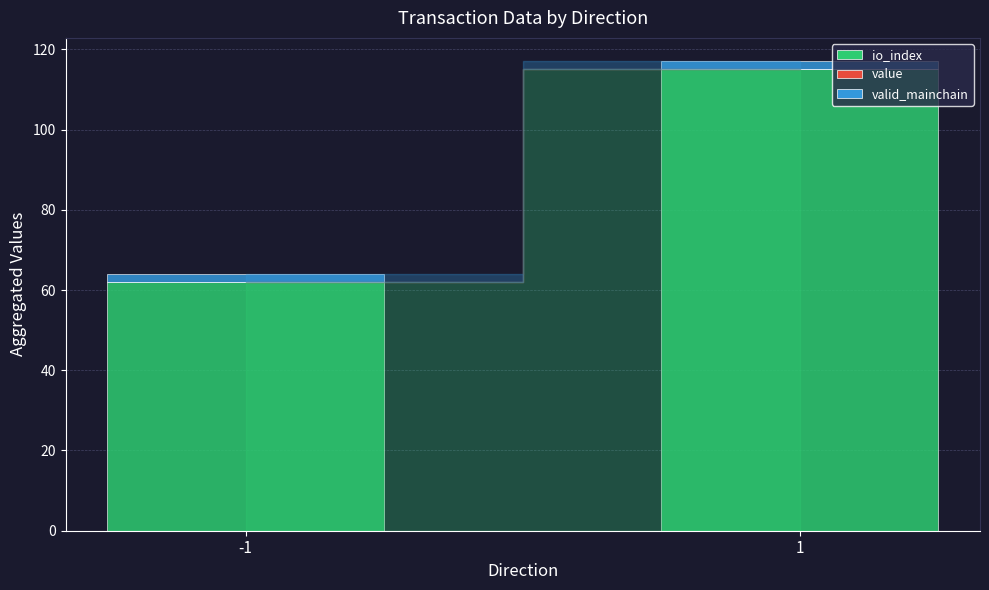

Are the bars horizontal?

No